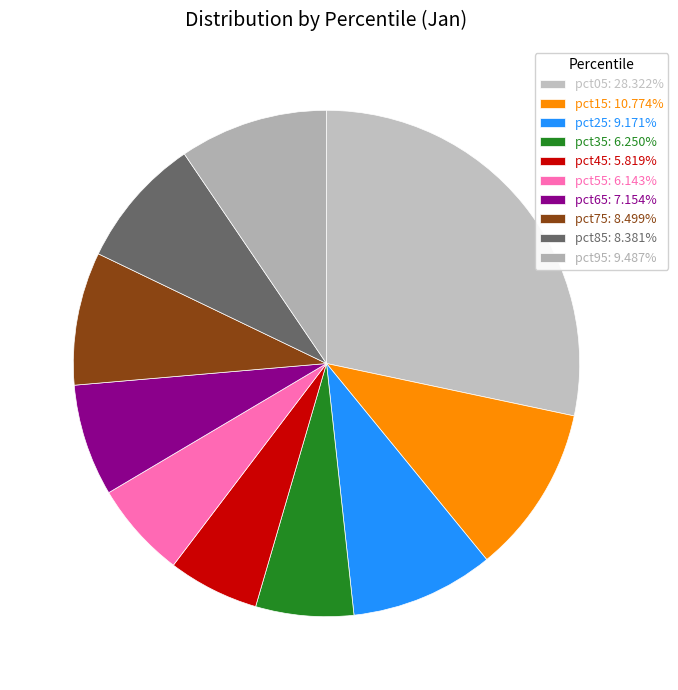

What percentage is the pct55 slice, to the nearest percent?

6%